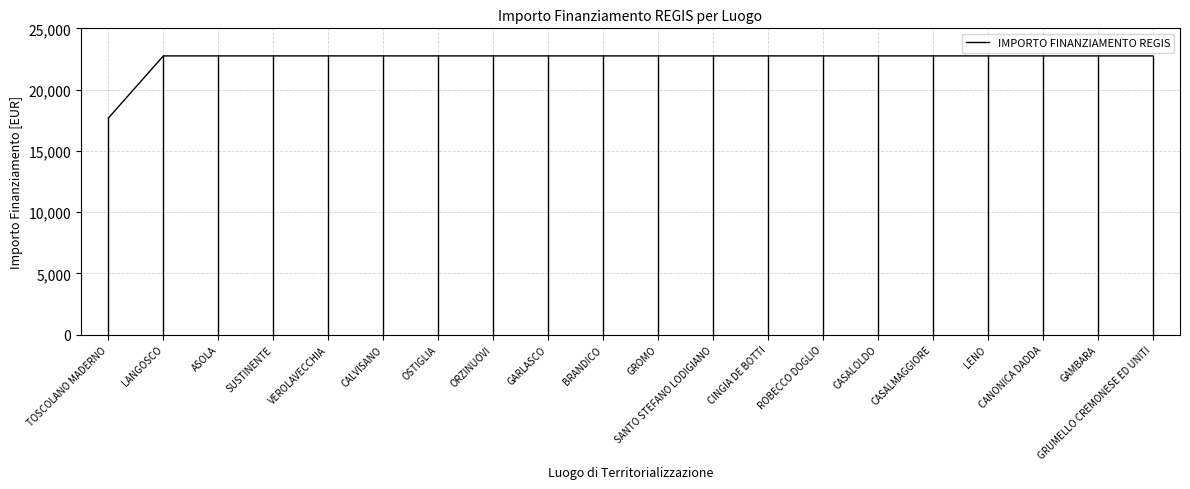

Is it true that the value at CASALMAGGIORE is 22750.0?

True